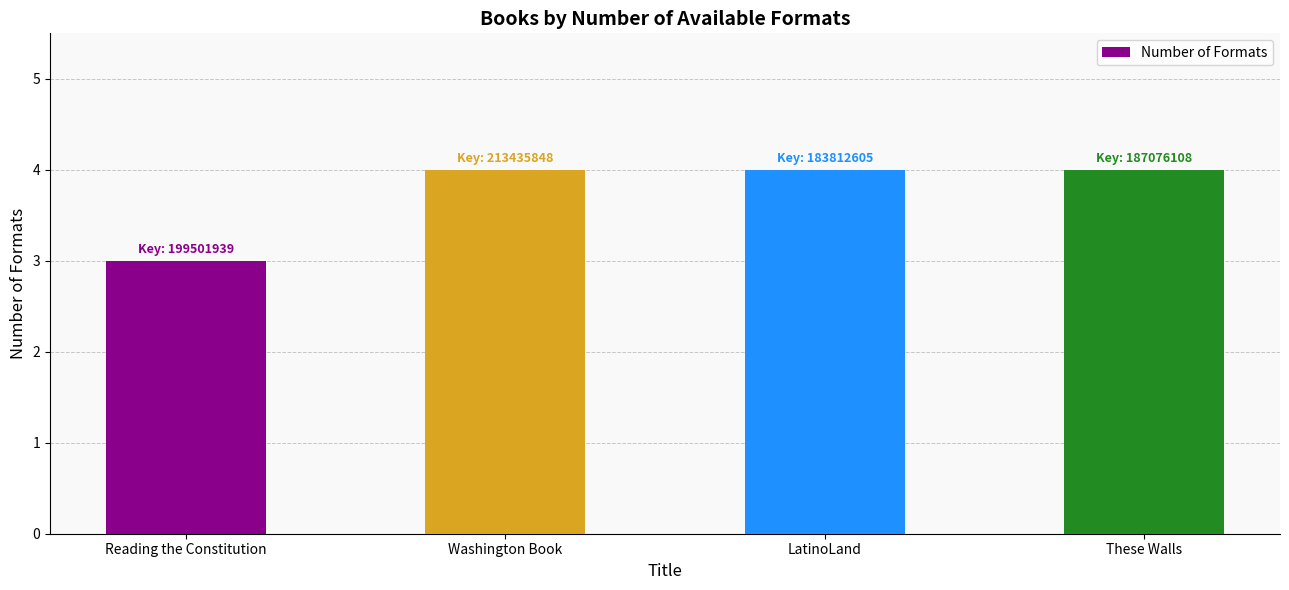

Are the bars grouped side by side (vs. stacked)?

No